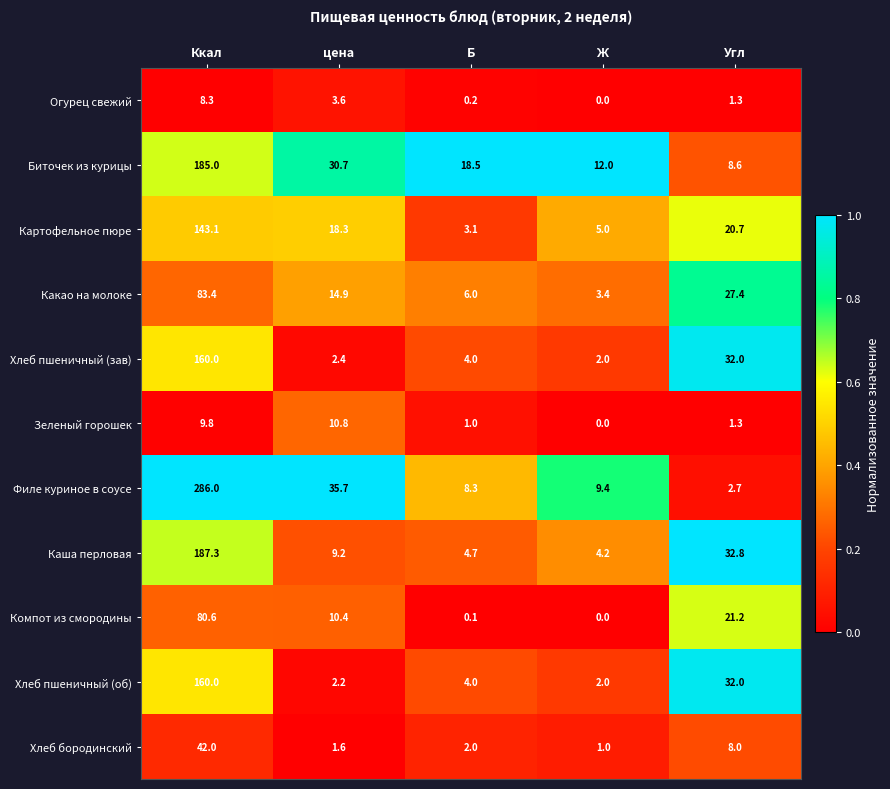

At which label does Какао на молоке first exceed 14?

Ккал